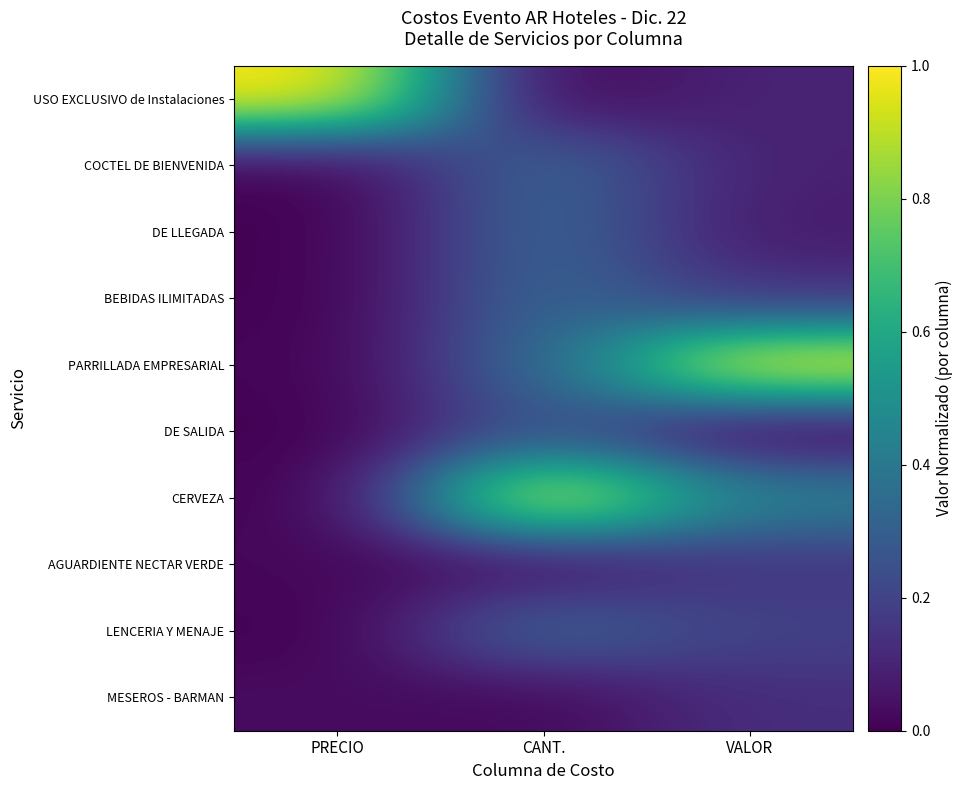

At which category does the chart reach its minimum across all series?

CANT.